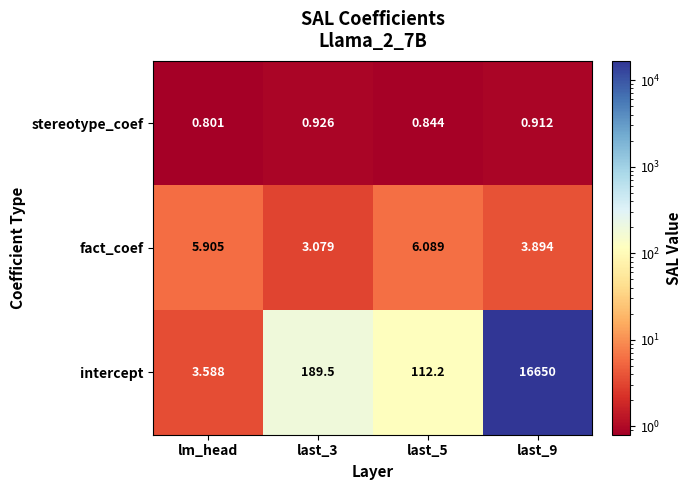

How many distinct data groups are displayed?

3